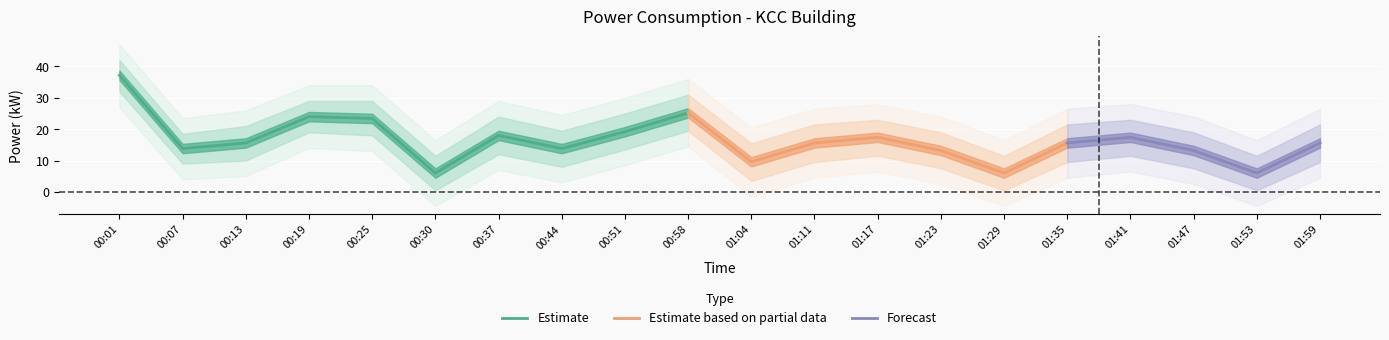

What is the sum of all values?

325.8